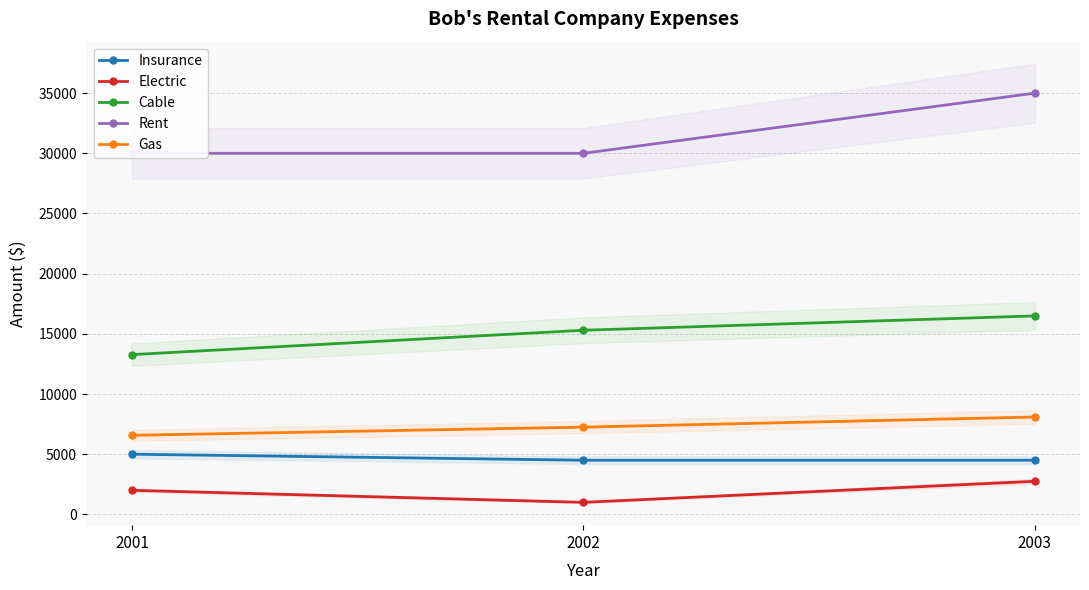

What are all the series names shown in the legend?

Insurance, Electric, Cable, Rent, Gas